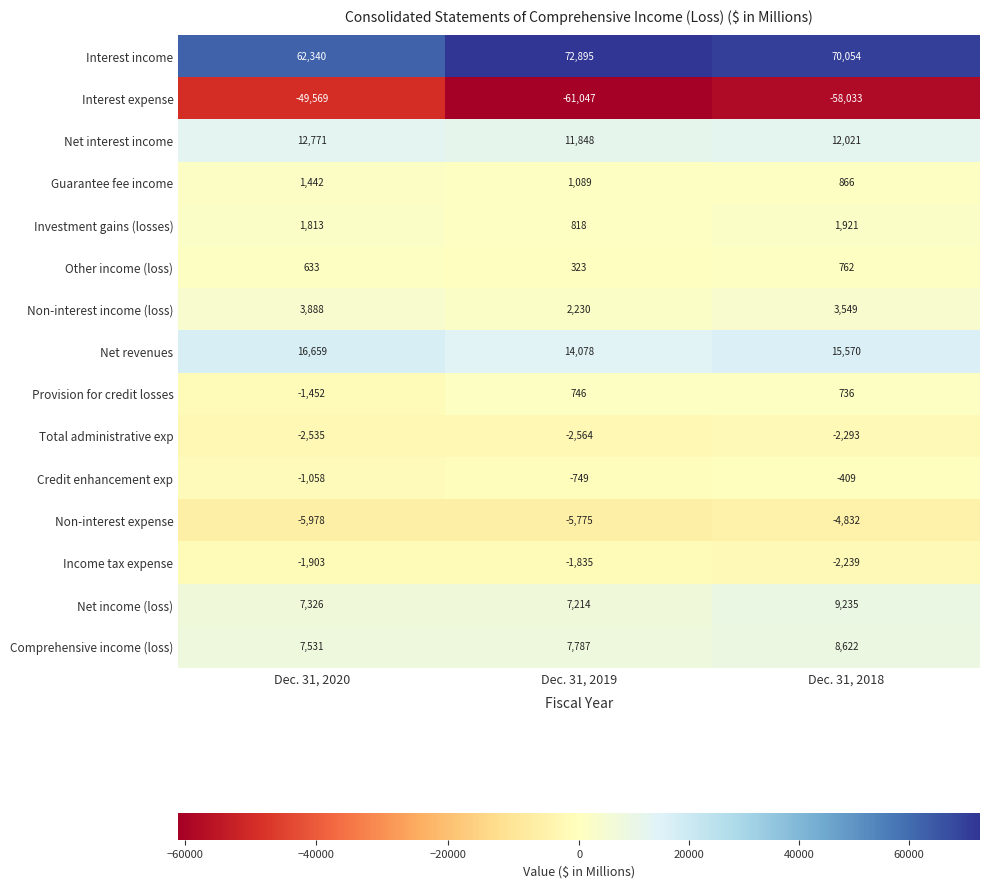

What is the minimum value shown in the chart?

-61047